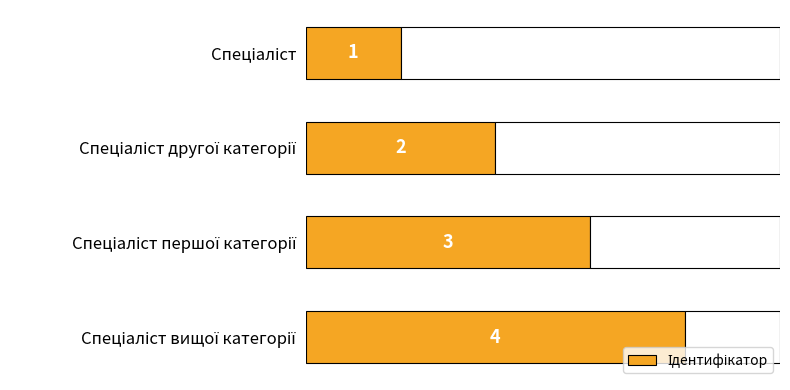

Count the values in the range 2 to 4.

3